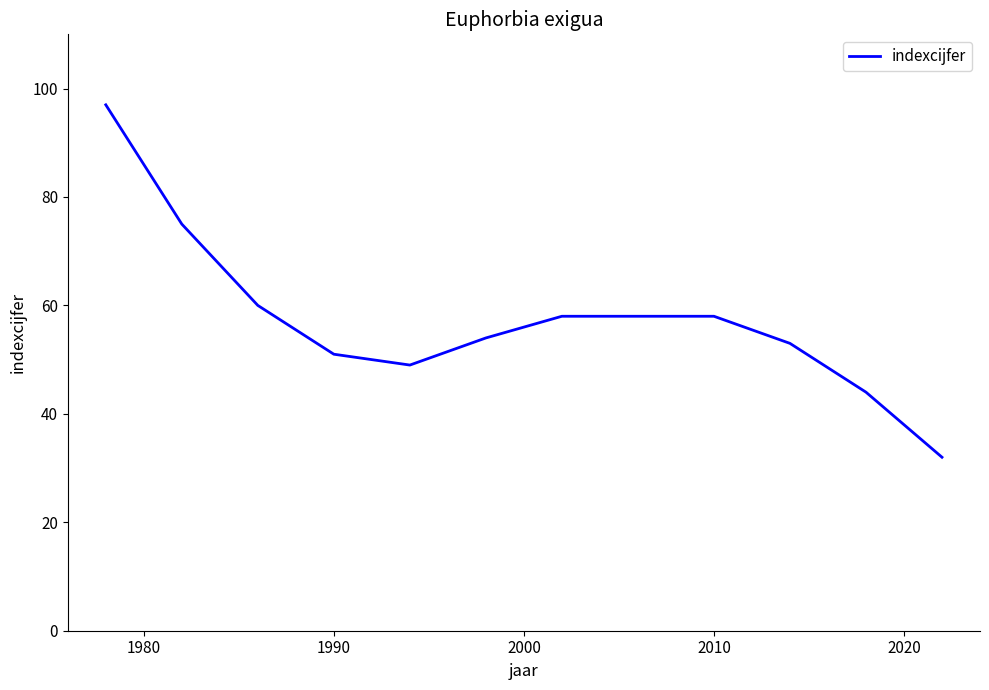

What is the maximum value shown in the chart?

97